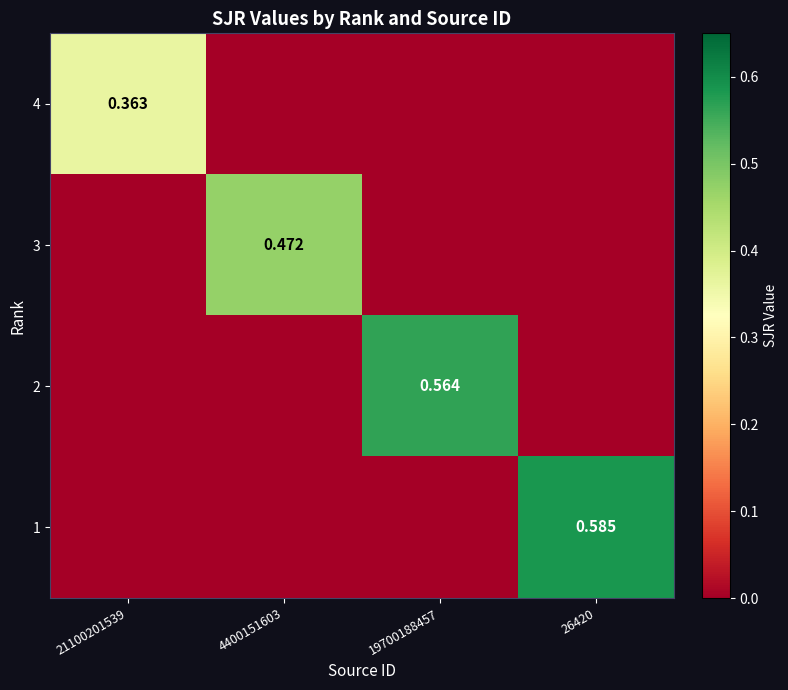

What is the sum of all 4 values?

0.4